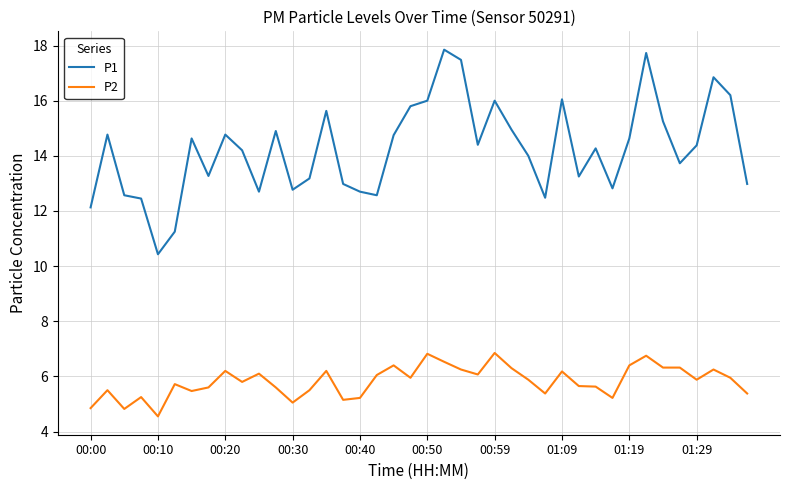

What is the difference between the maximum and minimum values in the P2 series?

2.3